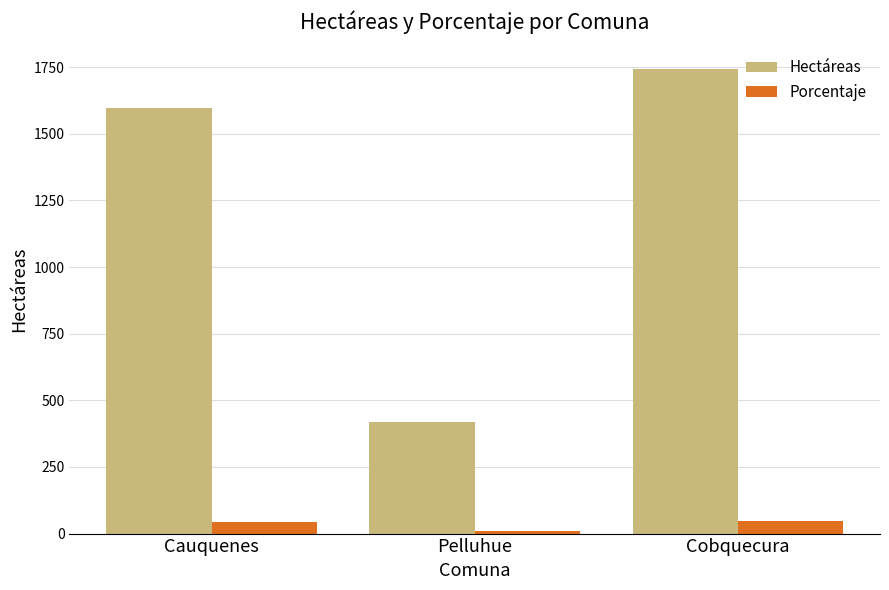

The Hectáreas series shows 1744.5 at Cobquecura. True or false?

True